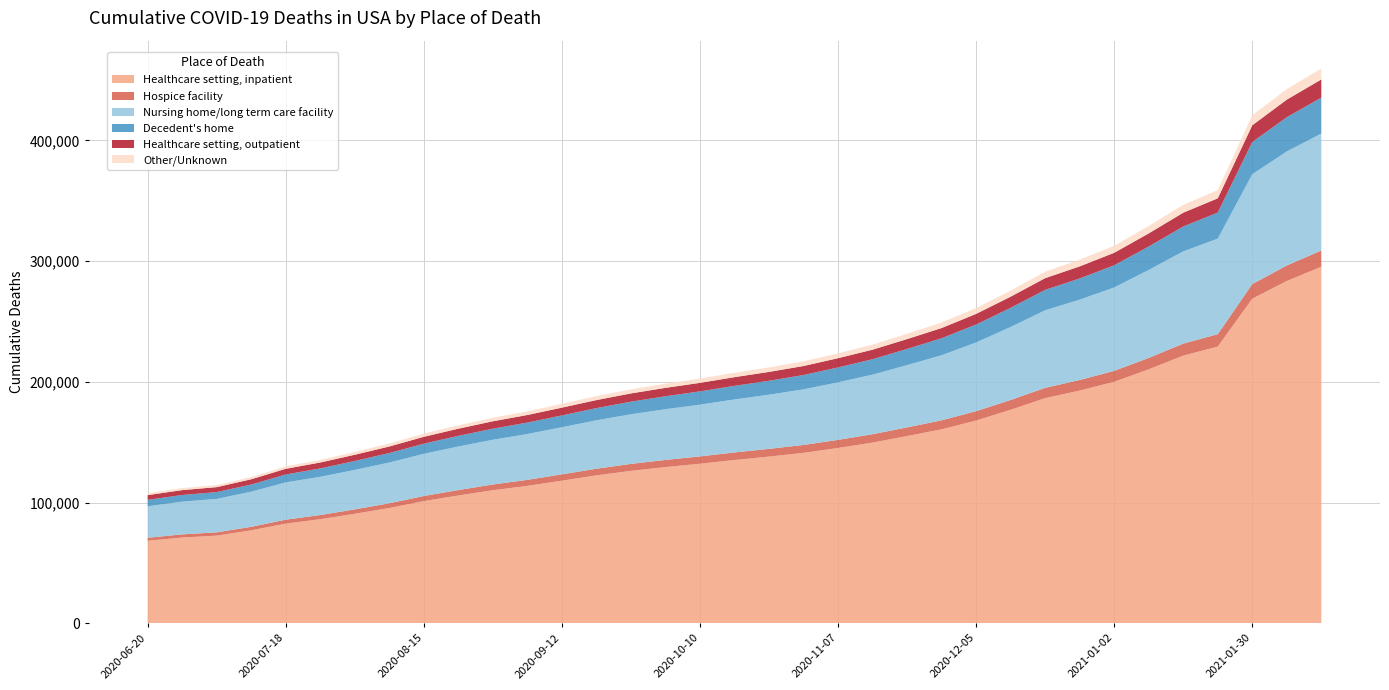

Reading left to right, what are all the values shown in this chart?

Healthcare setting, inpatient: 68450	71133	72714	77102	82656	86308	90792	95589	101293	105964	110313	113925	118222	122607	126357	129473	132248	135340	138161	141270	145291	149775	155186	160790	168037	176943	186594	192822	200132	210460	221809	229265	268953	283605	295457
Hospice facility: 2480	2618	2711	2900	3278	3449	3664	3909	4222	4485	4748	4984	5236	5526	5758	5934	6080	6267	6409	6538	6714	6920	7160	7426	7748	8103	8512	8772	9045	9426	9925	10286	12103	12850	13385
Nursing home/long term care facility: 26078	27086	27695	29096	30860	31650	32682	33746	34955	36078	37044	37958	39010	40084	41089	42005	42849	43879	44862	46049	47666	49334	51573	53872	56903	60471	64238	66553	69075	72850	76394	79134	90951	94427	96864
Decedent's home: 5334	5529	5650	5936	6564	6964	7403	7874	8382	8820	9181	9478	9774	10116	10456	10741	10994	11281	11544	11875	12336	12787	13407	14082	14883	15853	16920	17558	18365	19434	20616	21579	26696	28391	29774
Healthcare setting, outpatient: 3911	4037	4102	4358	4693	4909	5147	5412	5710	5932	6138	6275	6476	6636	6819	6945	7065	7187	7325	7467	7664	7892	8174	8467	8789	9245	9695	9978	10340	10851	11413	11802	13849	14539	15040
Other/Unknown: 1594	1661	1705	1811	2017	2116	2281	2456	2633	2778	2916	3013	3135	3252	3358	3451	3541	3648	3735	3850	4000	4165	4376	4568	4788	5034	5370	5569	5778	6117	6501	6809	8288	8736	9135